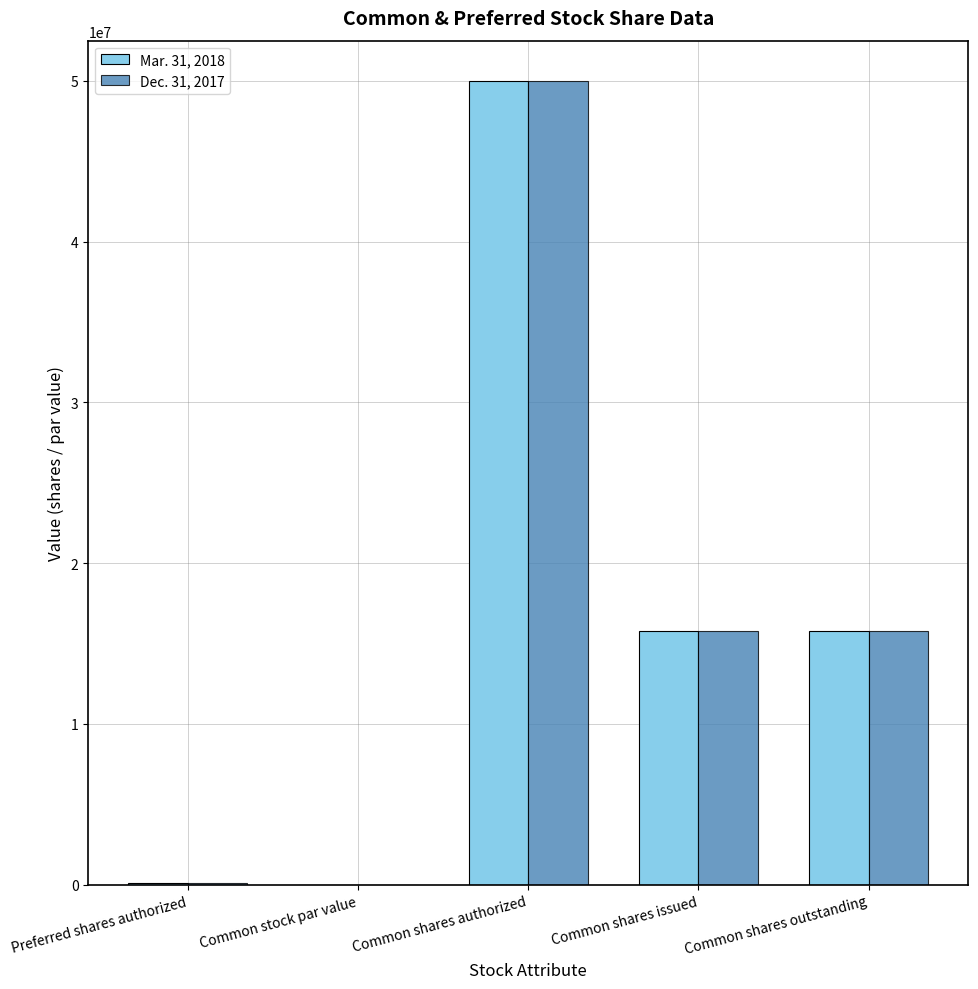

What is the average value of the Mar. 31, 2018 series?

16341494.4